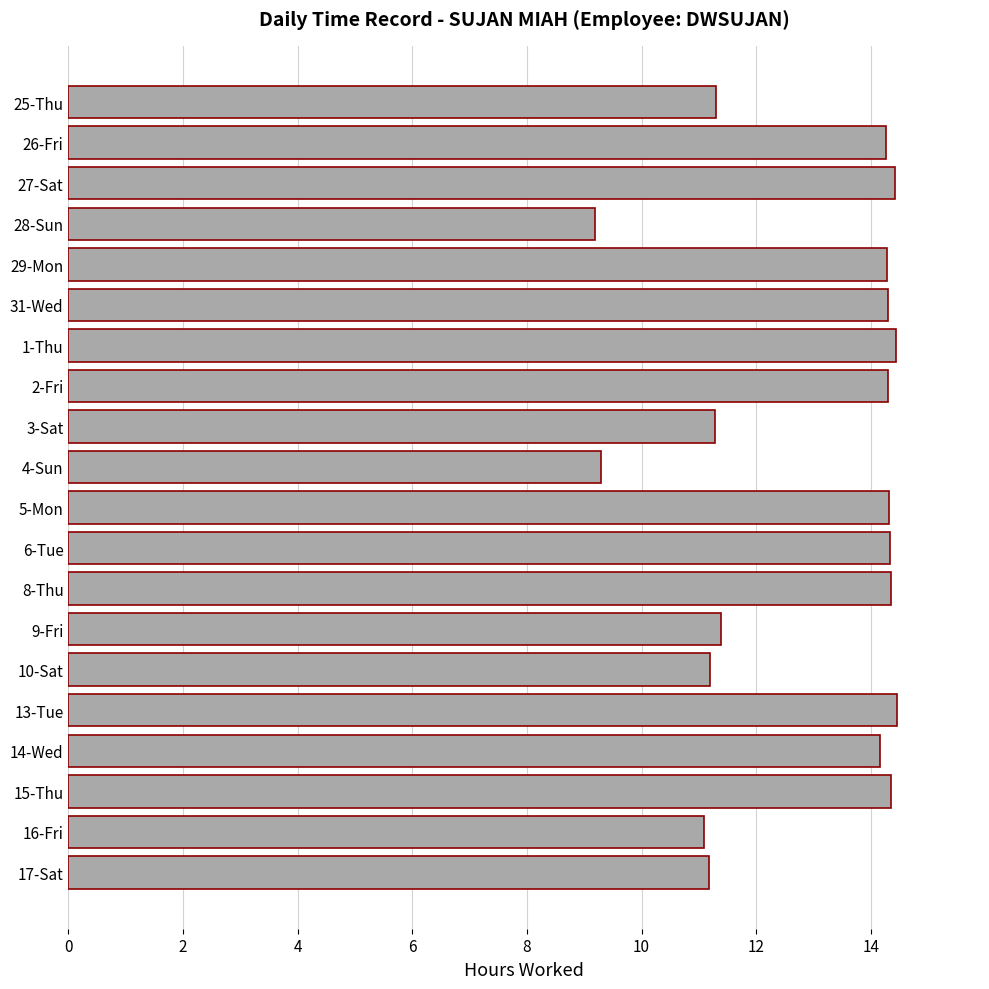

What is the label of the 3rd bar from the bottom?

15-Thu